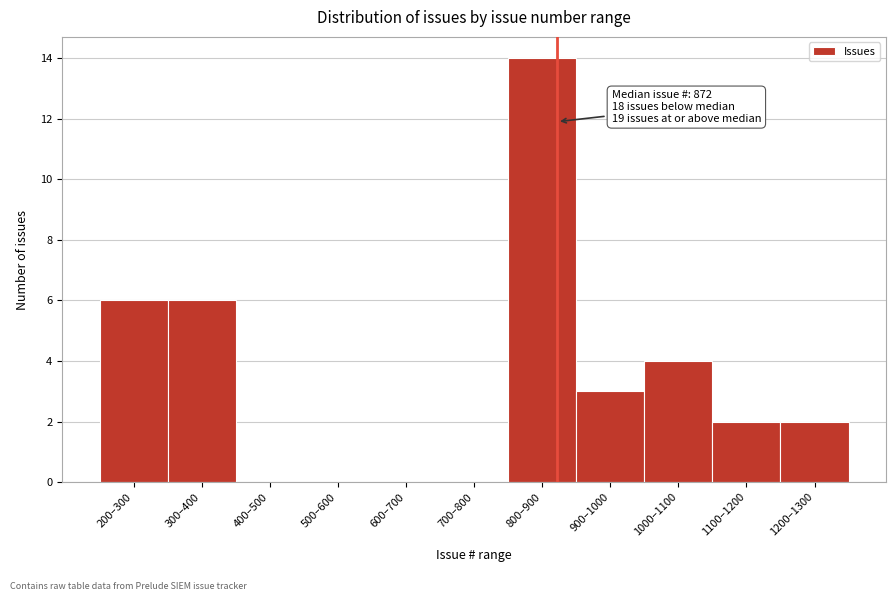

Reading right to left, what are all the values shown in this chart?

1200–1300=2	1100–1200=2	1000–1100=4	900–1000=3	800–900=14	700–800=0	600–700=0	500–600=0	400–500=0	300–400=6	200–300=6